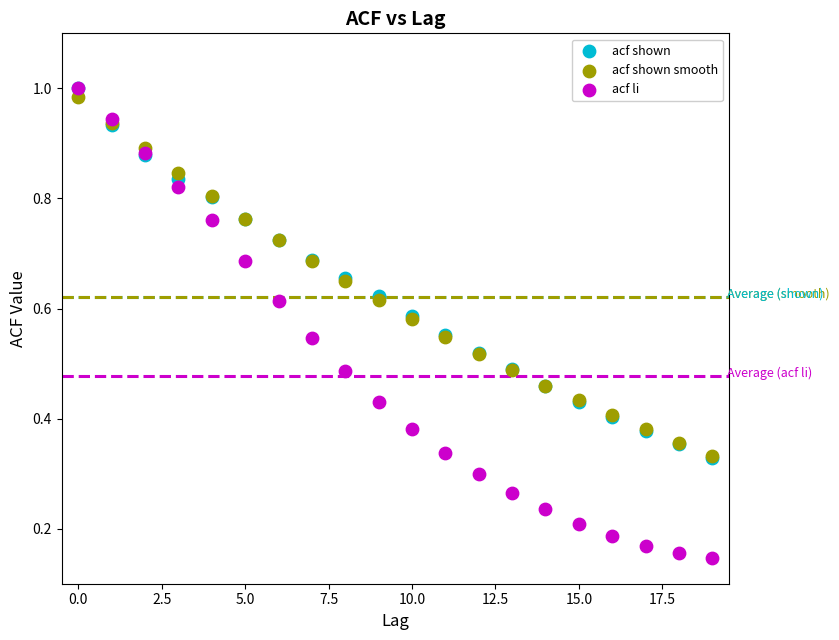

What are all the series names shown in the legend?

acf shown, acf shown smooth, acf li